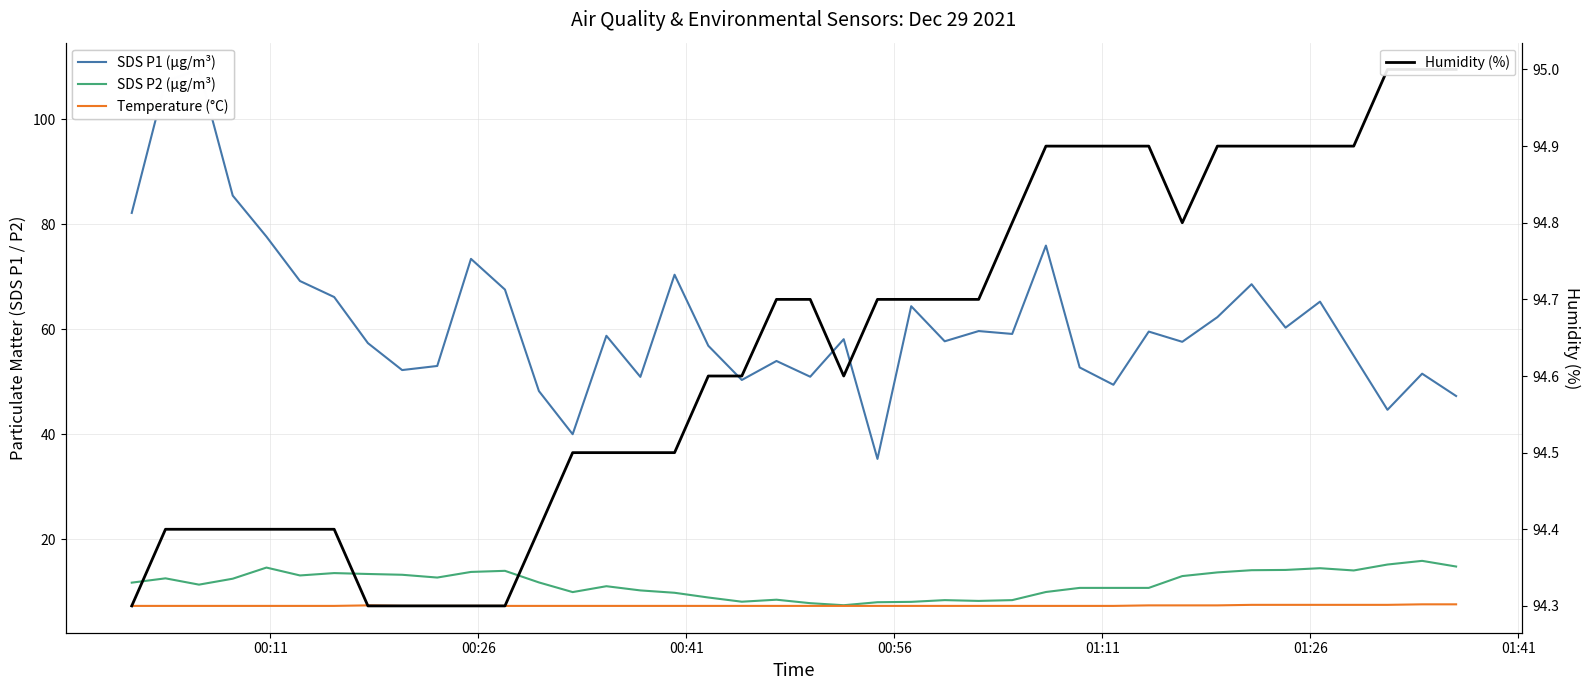

What is the sum of all SDS P2 (µg/m³) values?

462.5